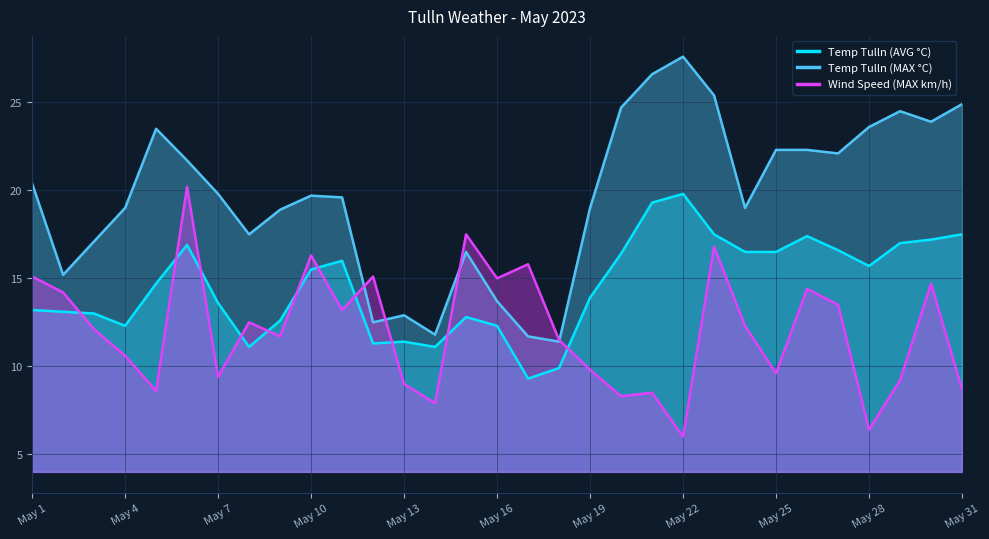

How many lines are shown in the chart?

3